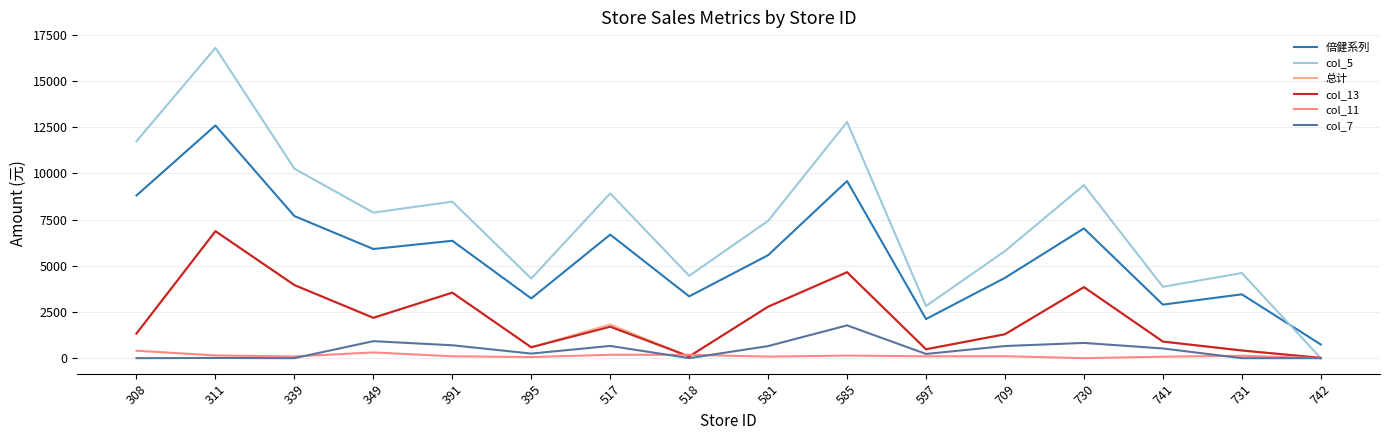

What are all the series names shown in the legend?

倍健系列, col_5, 总计, col_13, col_11, col_7